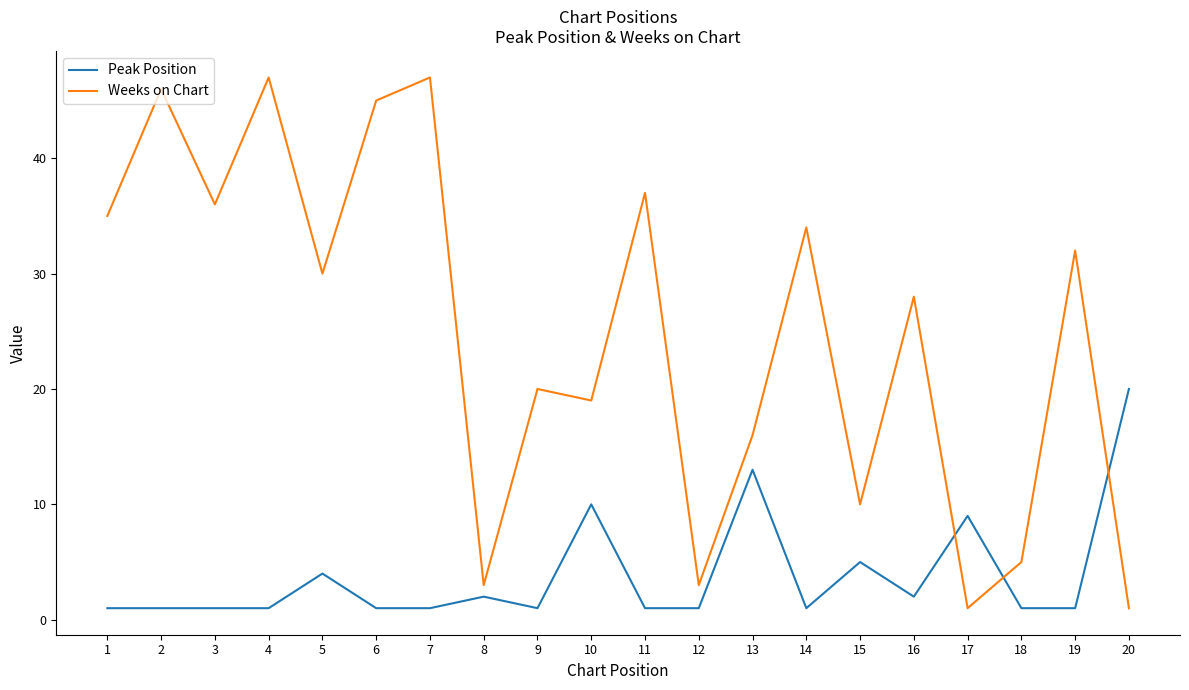

Is this an area chart (filled region under the line)?

No